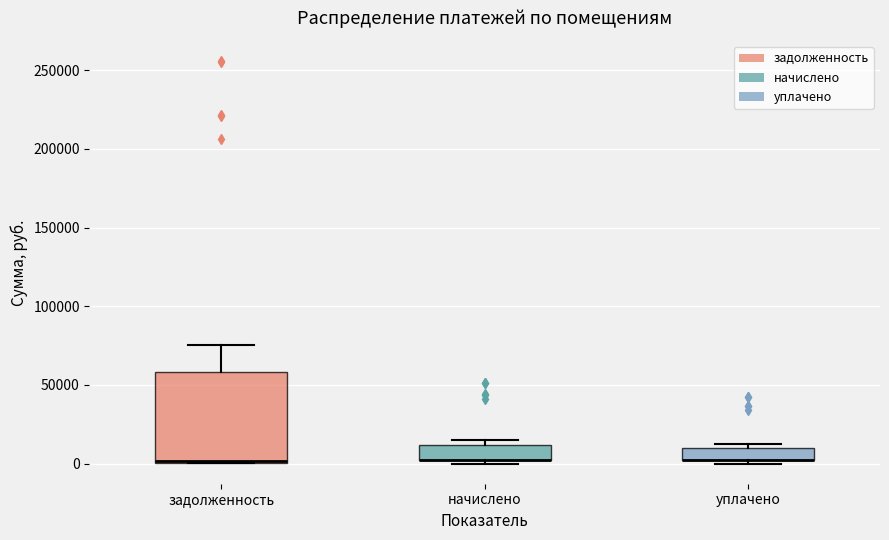

Reading left to right, transcribe this box plot: for each box, give where its median line is, the range the box spans, and where its two whiskers end, as read against the y-axis. The values are not printed on the chart, so give them approximately, as read against the axis.

задолженность: median 0 (just above the box's lower edge), box 0 to 60000, whiskers 0 to 75000
начислено: median 0 (drawn on the box's lower edge), box 0 to 10000, whiskers 0 (just below the box's lower edge) to 15000
уплачено: median 0 (drawn on the box's lower edge), box 0 to 10000, whiskers 0 (just below the box's lower edge) to 15000